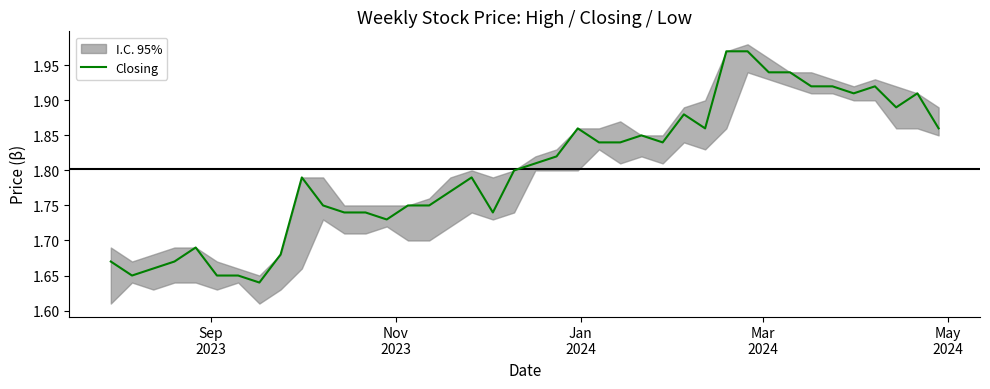

What is the sum of all values?

72.1